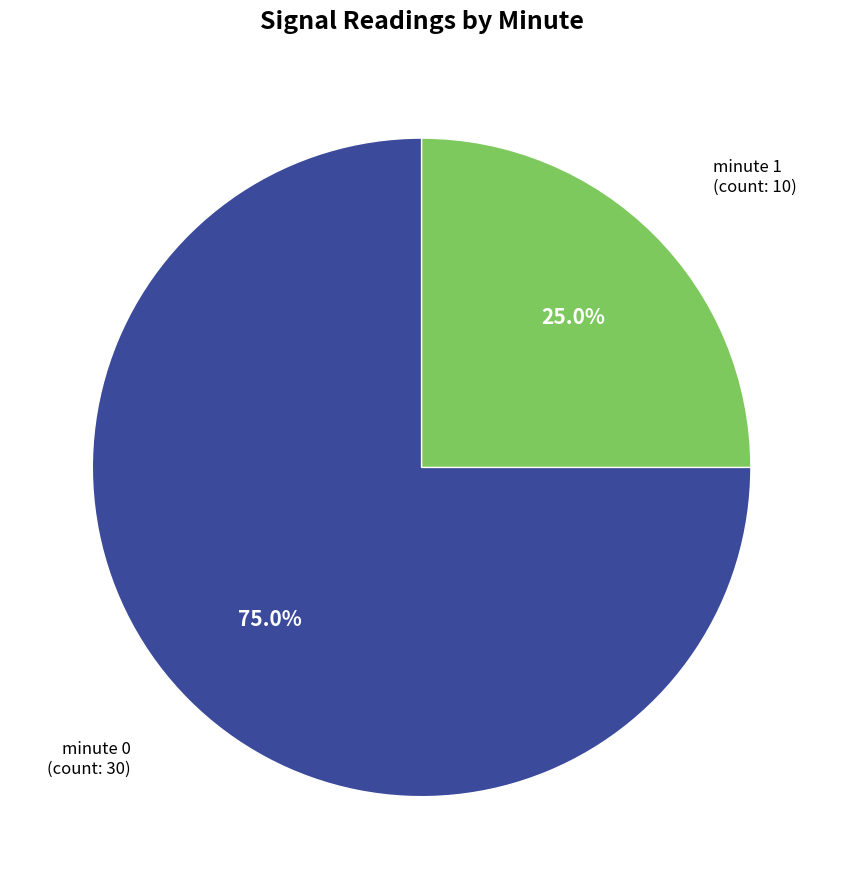

What is the total percentage of minute 1 and minute 0?

100.0%